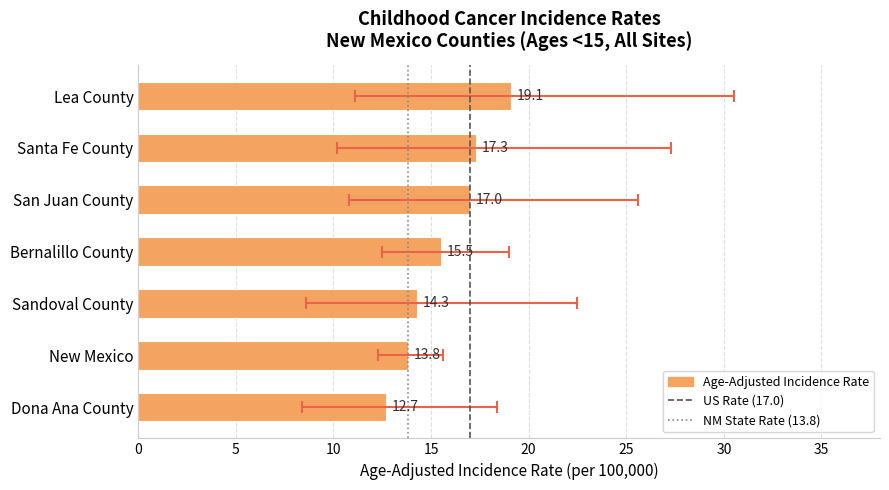

Are the bars horizontal?

Yes